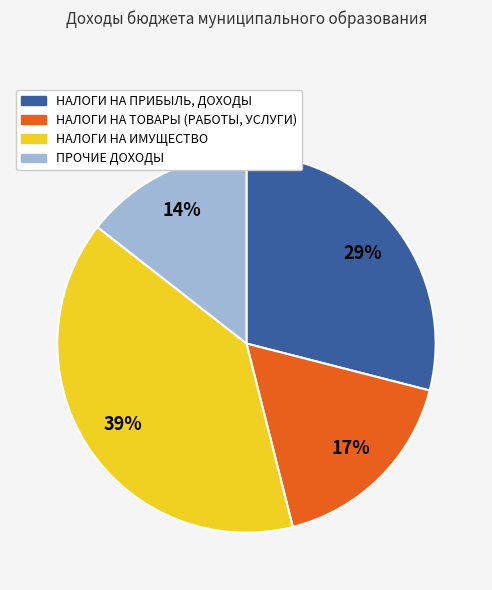

Is there any slice that represents more than half of the pie?

No